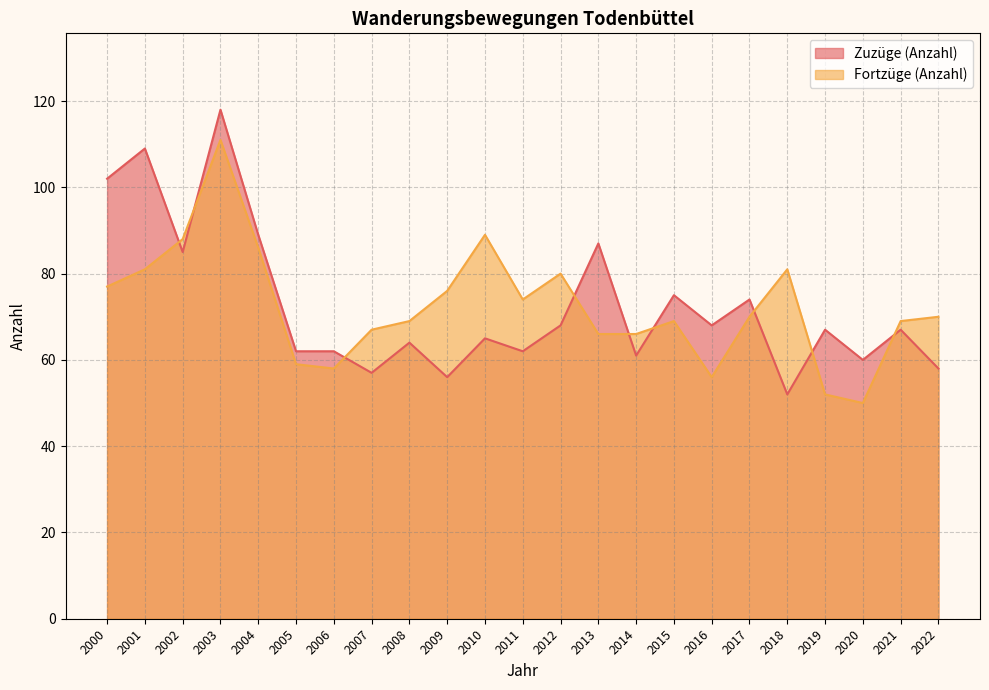

How many data points in Zuzüge (Anzahl) are less than 67?

11